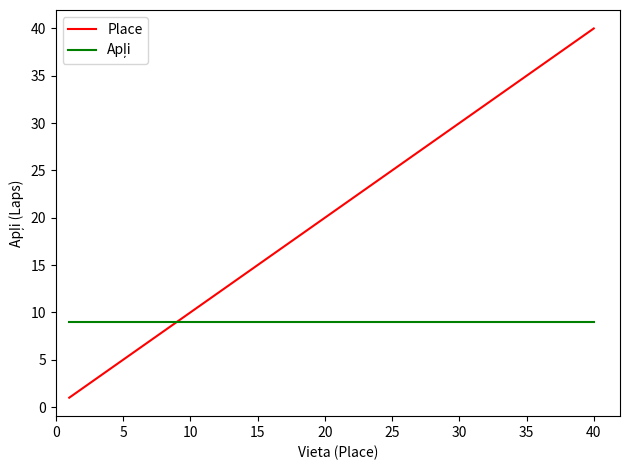

Which series has the widest spread of values?

Place